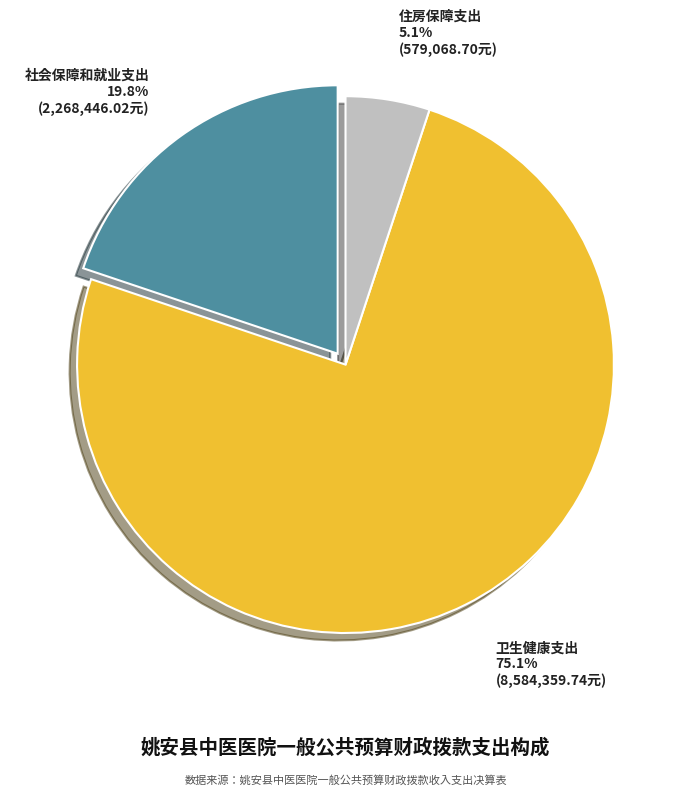

To the nearest percent, what is the difference between the largest and smallest slice percentages?

70%